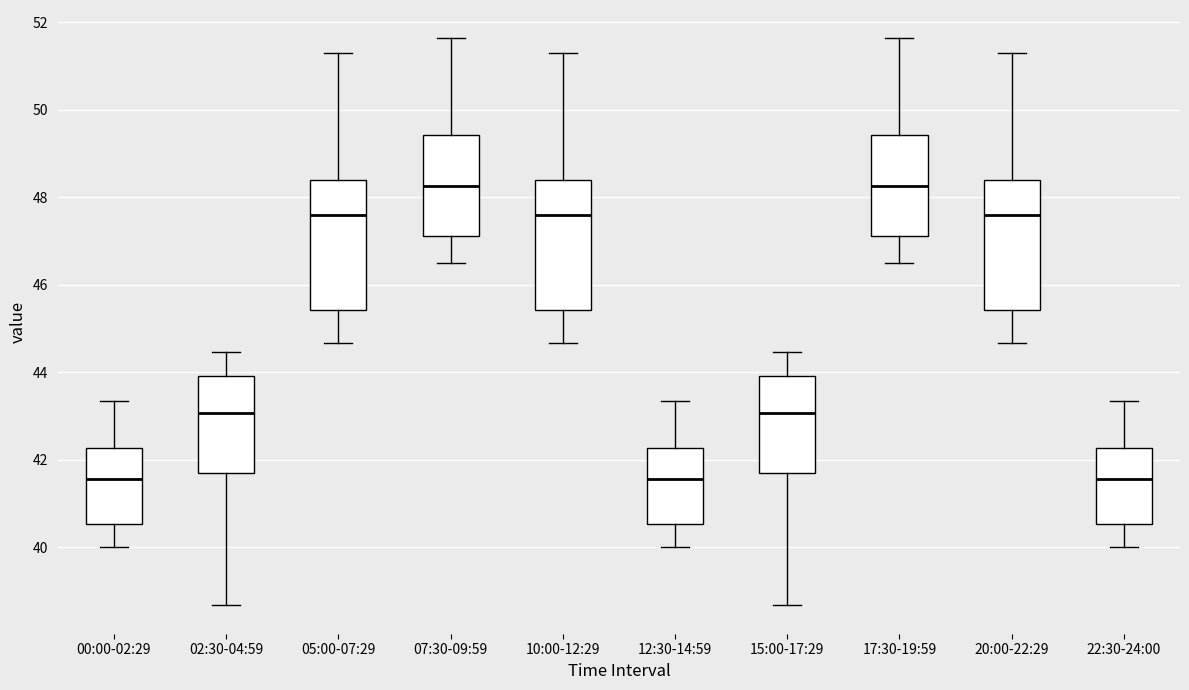

Where is the upper edge of the box for 10:00-12:29 on the y-axis? The values are not printed on the chart, so give them approximately, as read against the axis.

48.4